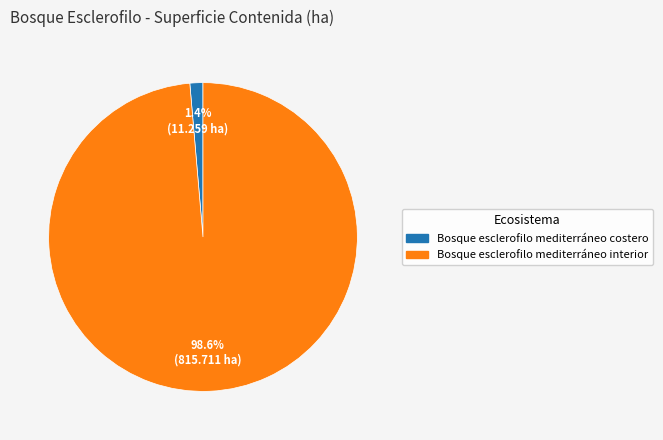

Is it true that Bosque esclerofilo mediterráneo interior is 89% of the pie?

False